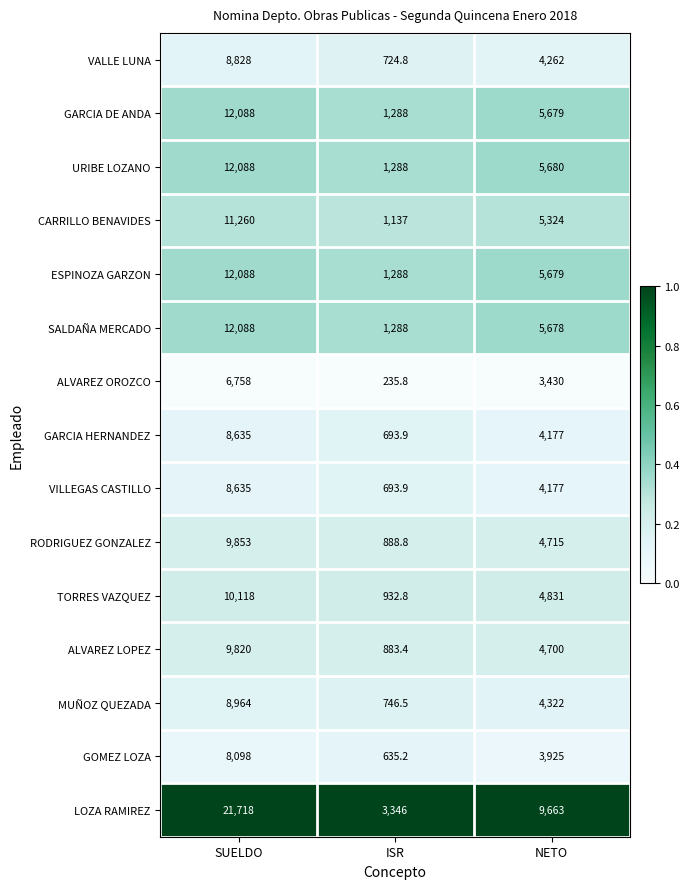

Which series has the largest total across all categories?

LOZA RAMIREZ